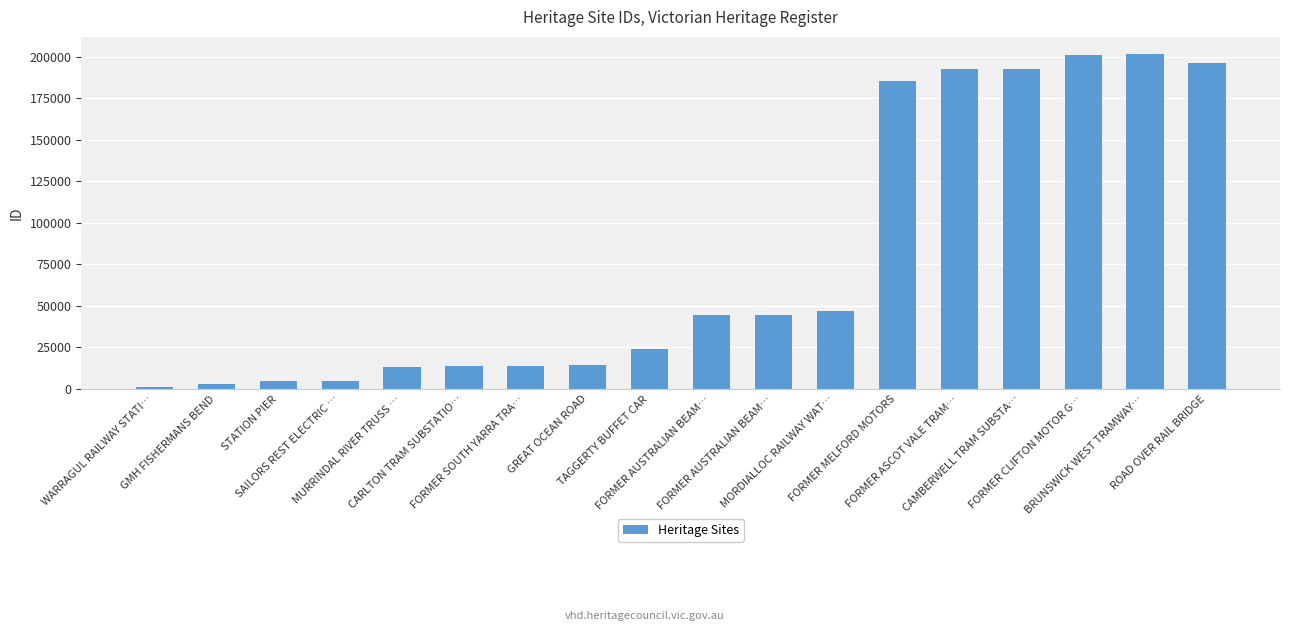

Is it true that the value at GREAT OCEAN ROAD is 14228?

True